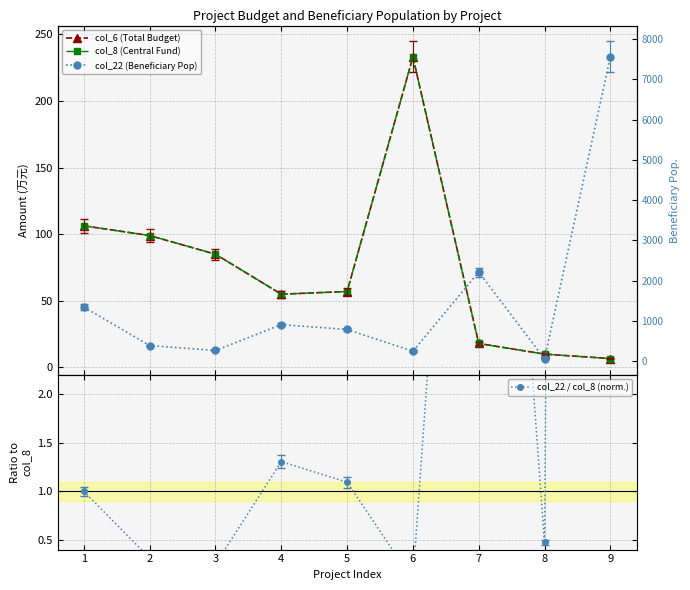

Between 4 and 8, which is larger?

4